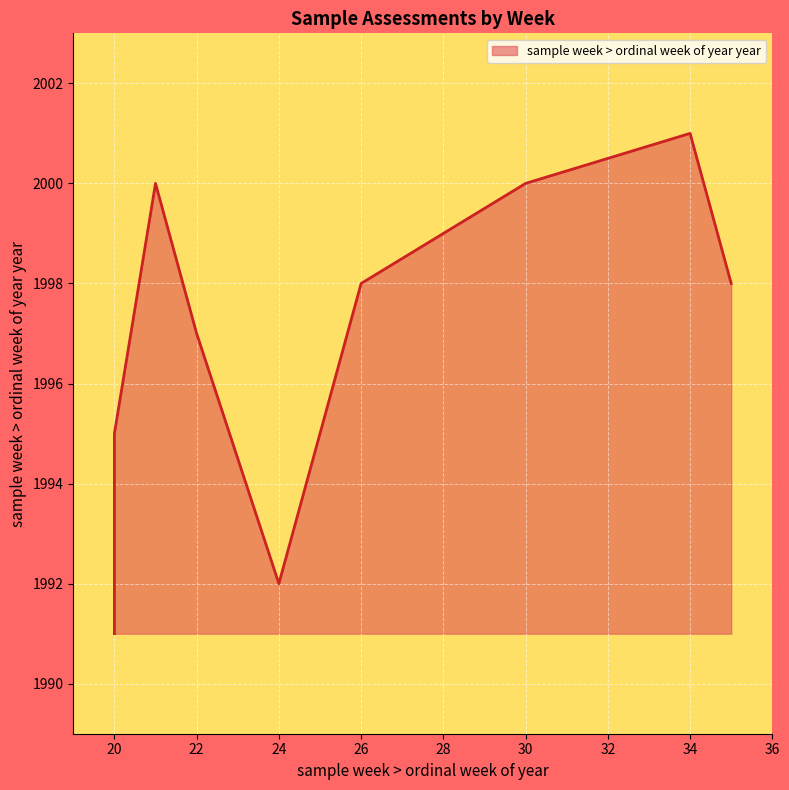

What is the value of the 10th point from the left?

1998